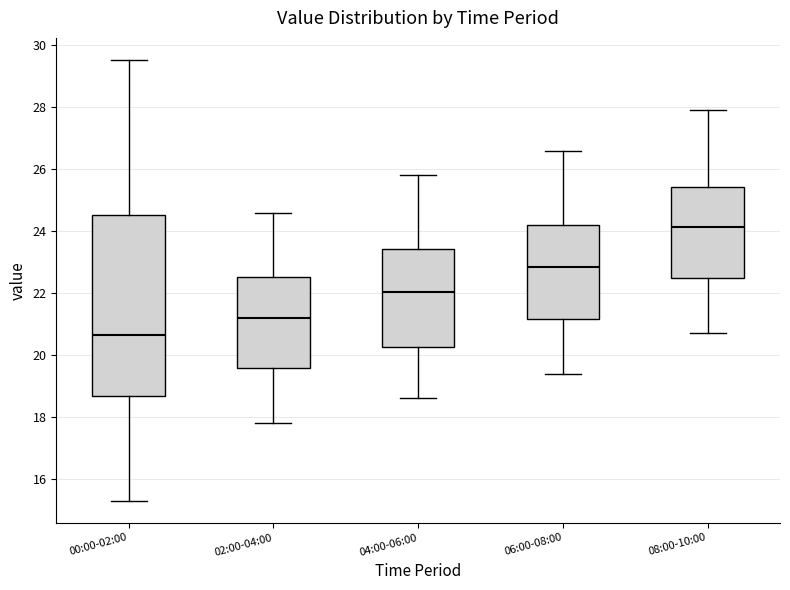

Comparing the boxes themselves (not the whiskers), which one is the tallest?

00:00-02:00